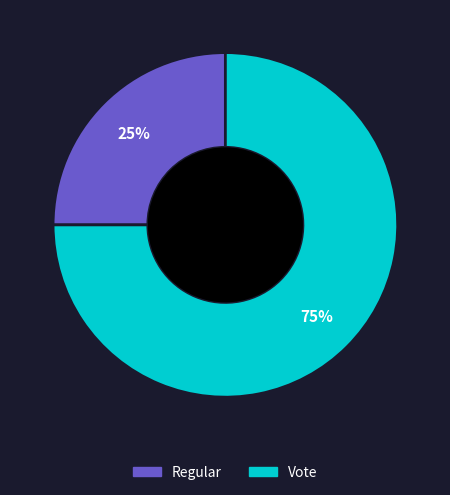

Which category has the biggest portion of the pie?

Vote